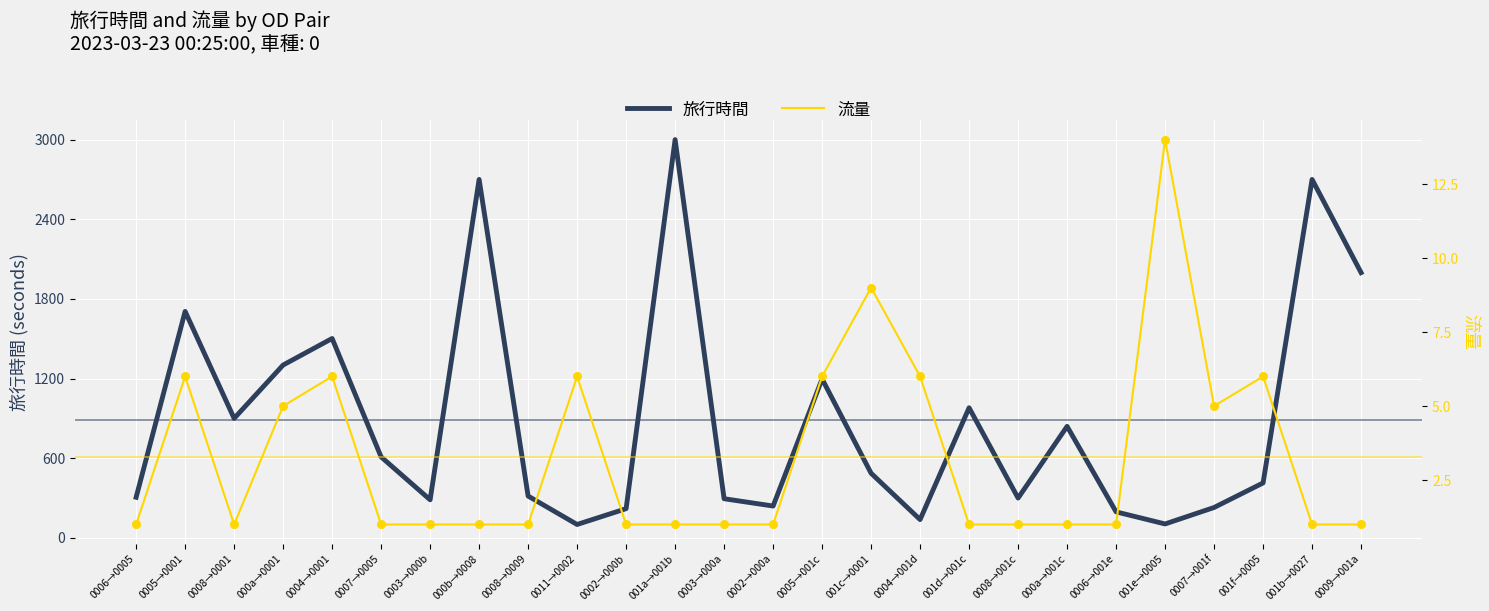

At how many categories does at least one series exceed 404?

14